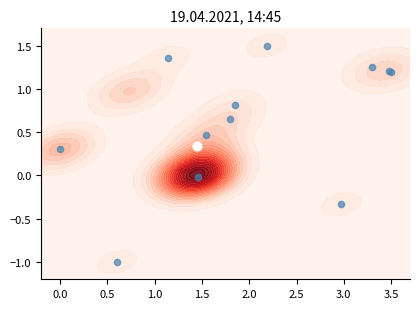

Reading left to right, transcribe all the data shown in this chart.

-0.0	1.2	0.8	0.3	1.5	-1.0	1.3	1.2	-0.3	0.5	1.4	0.6